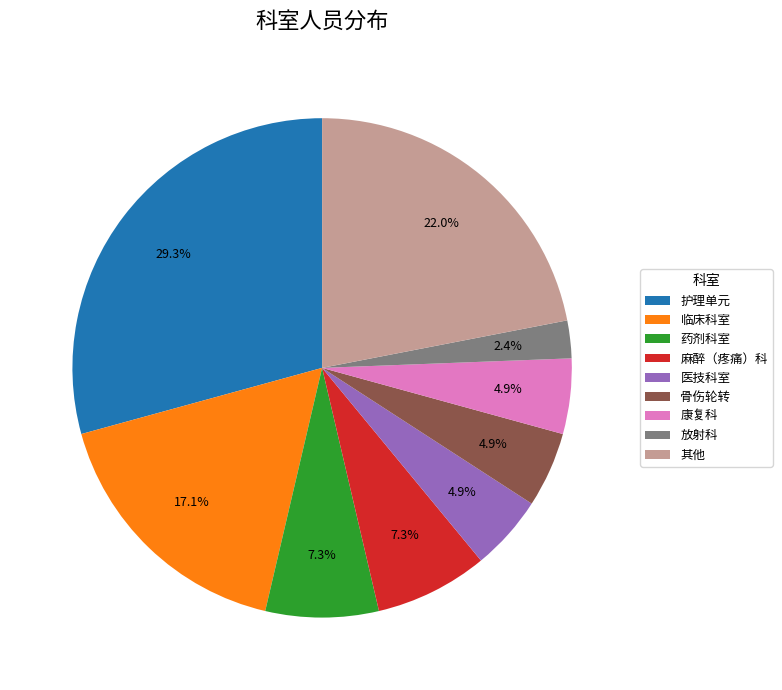

Is there a majority slice in this chart?

No